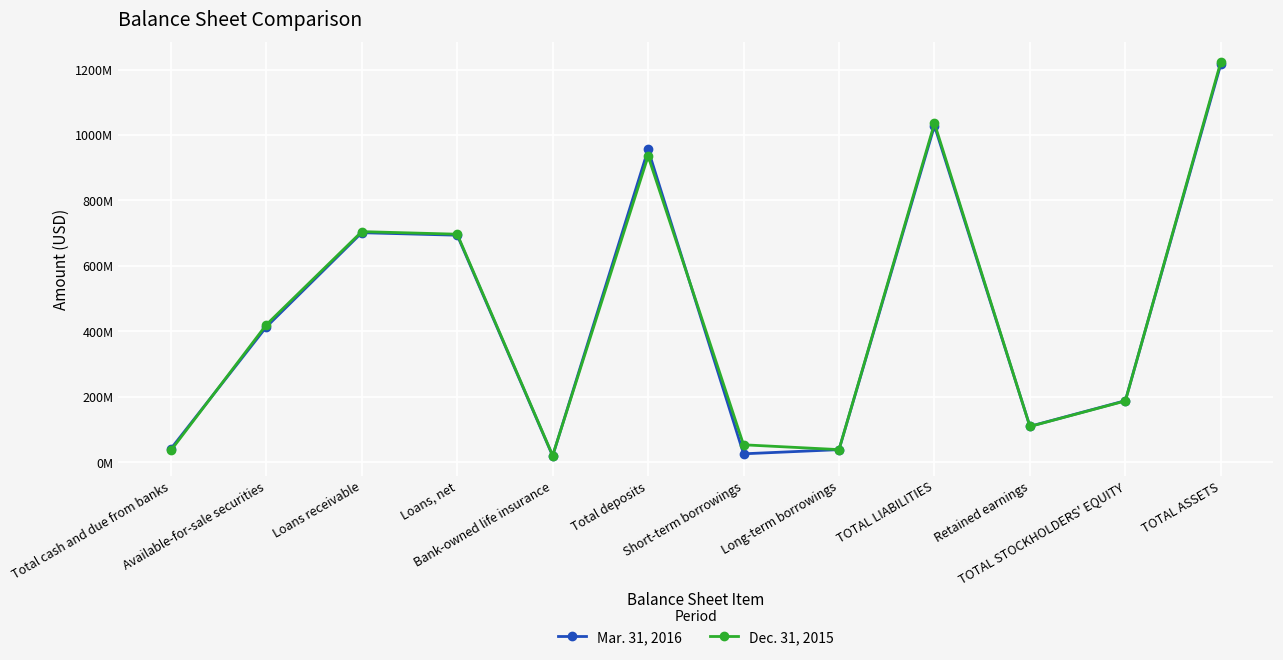

What is the sum of all Mar. 31, 2016 values?

5433227000